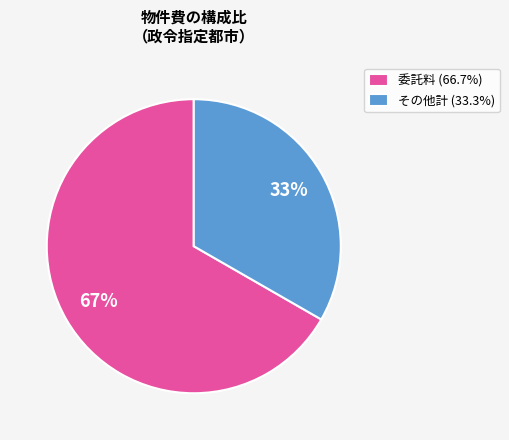

Is the sum of その他計 (33.3%) and 委託料 (66.7%) greater than half?

Yes